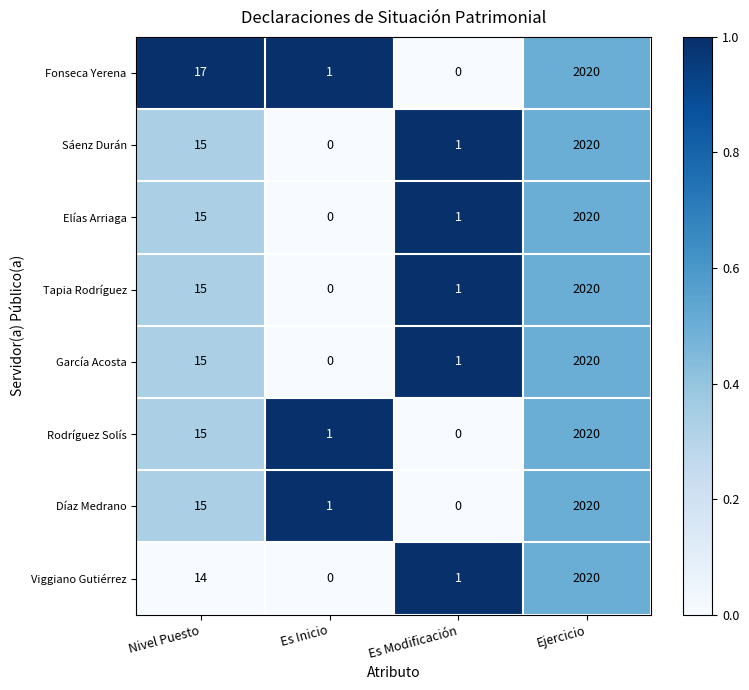

What value does the Viggiano Gutiérrez series have at Ejercicio?

2020